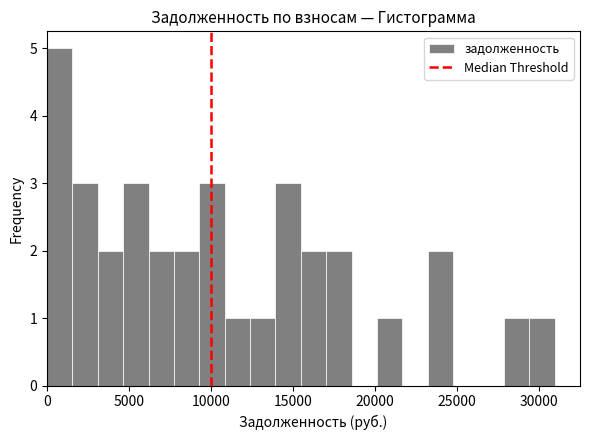

Read against the x-axis, roughly where is the centre of the tallest bar?

1000